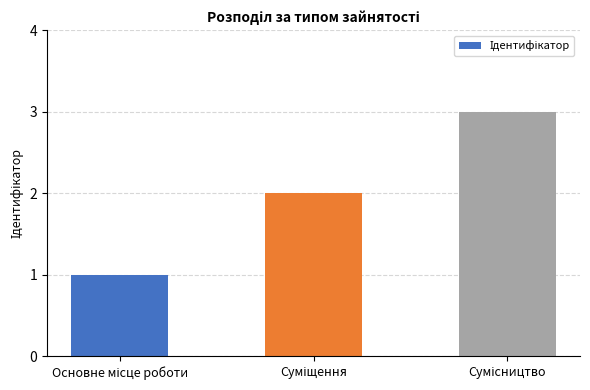

What is the difference between the maximum and minimum values?

2